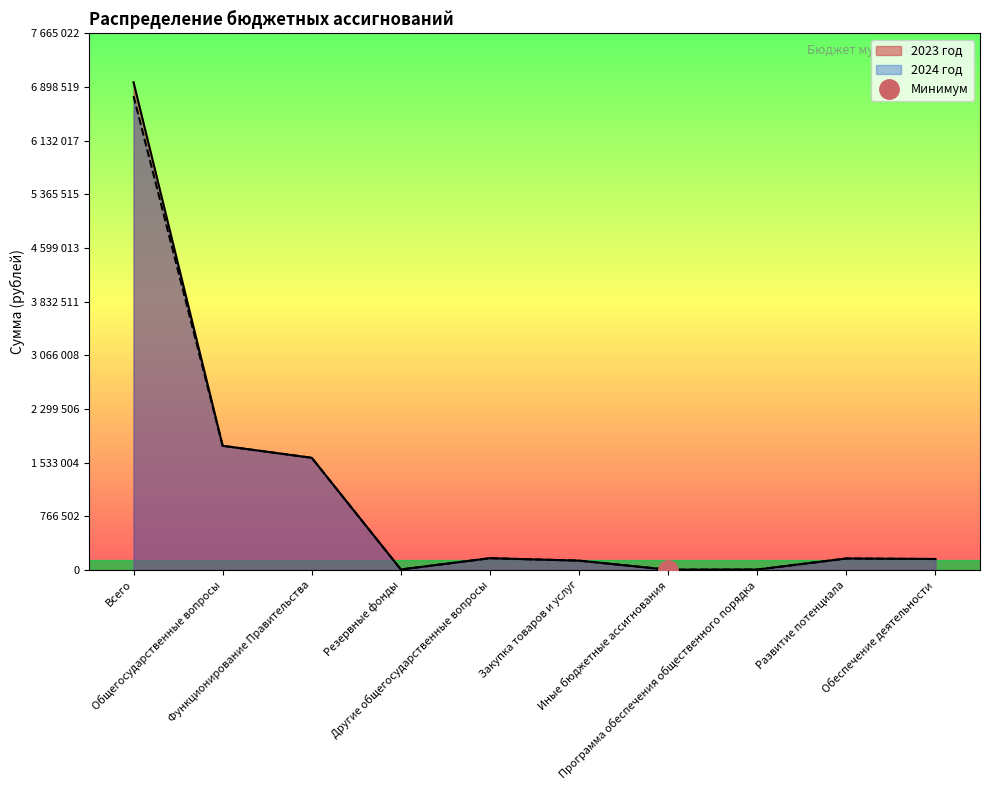

True or false: 2023 год and 2024 год intersect in this chart.

False